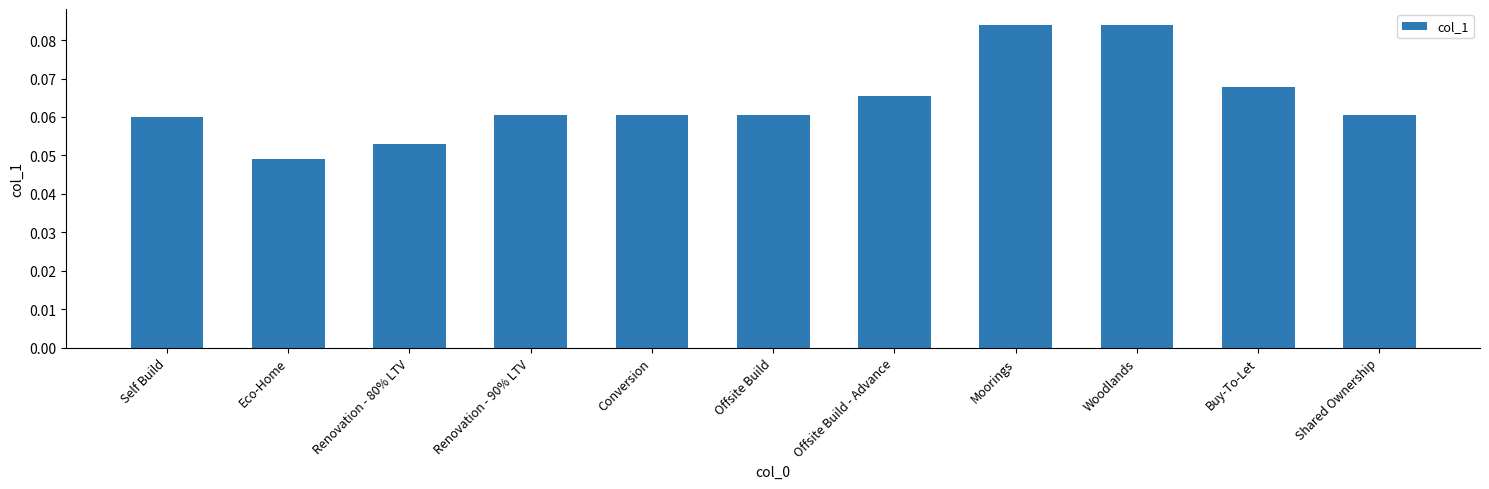

True or false: the data shows 0.0 at Buy-To-Let.

False